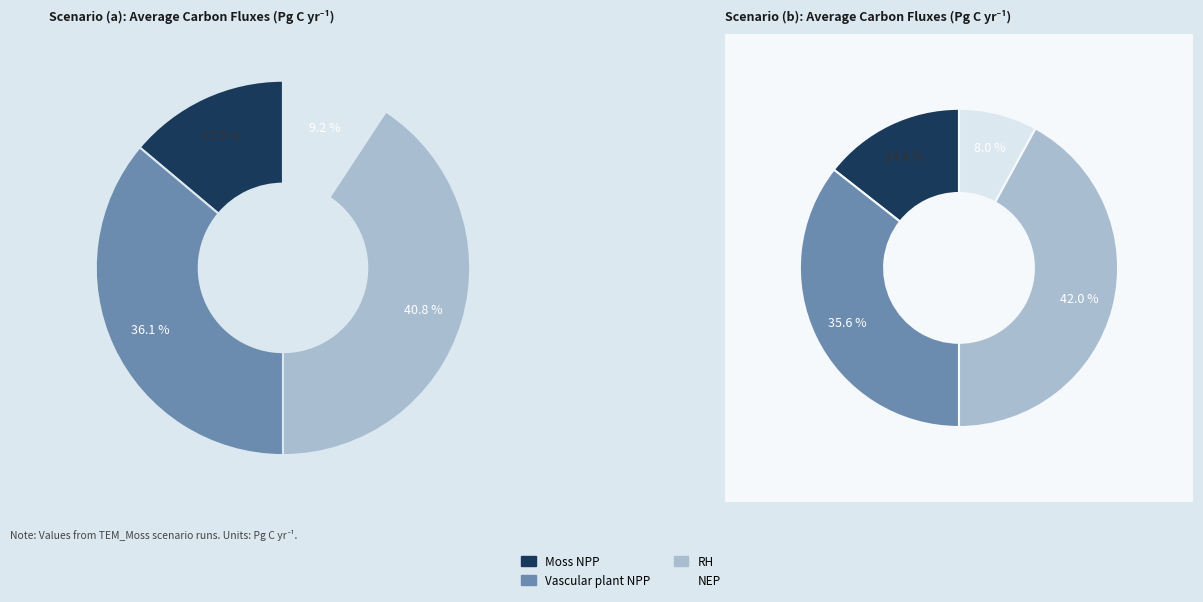

True or false: (a) TEM_Moss accounts for 57% of the total.

False